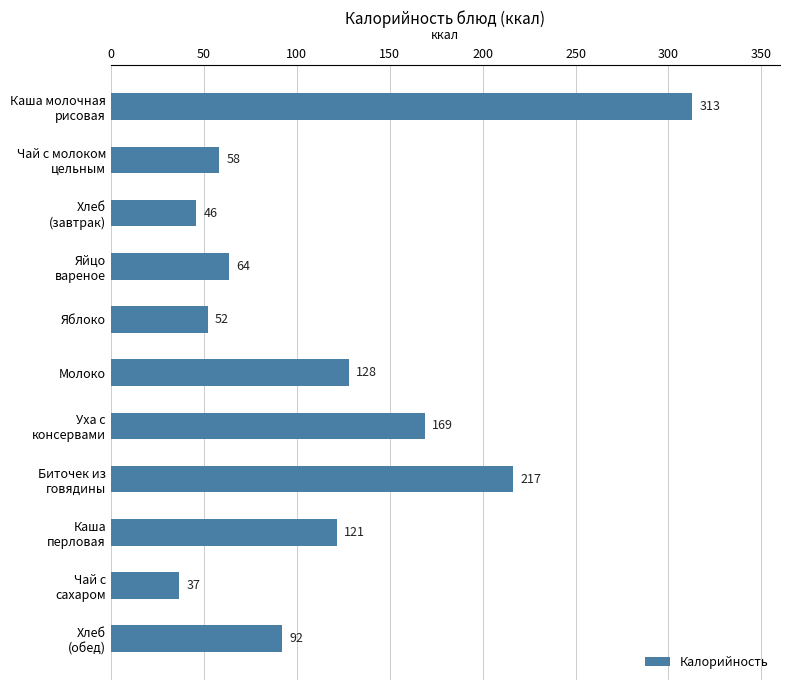

What is the value of the 2nd bar from the top?

58.4